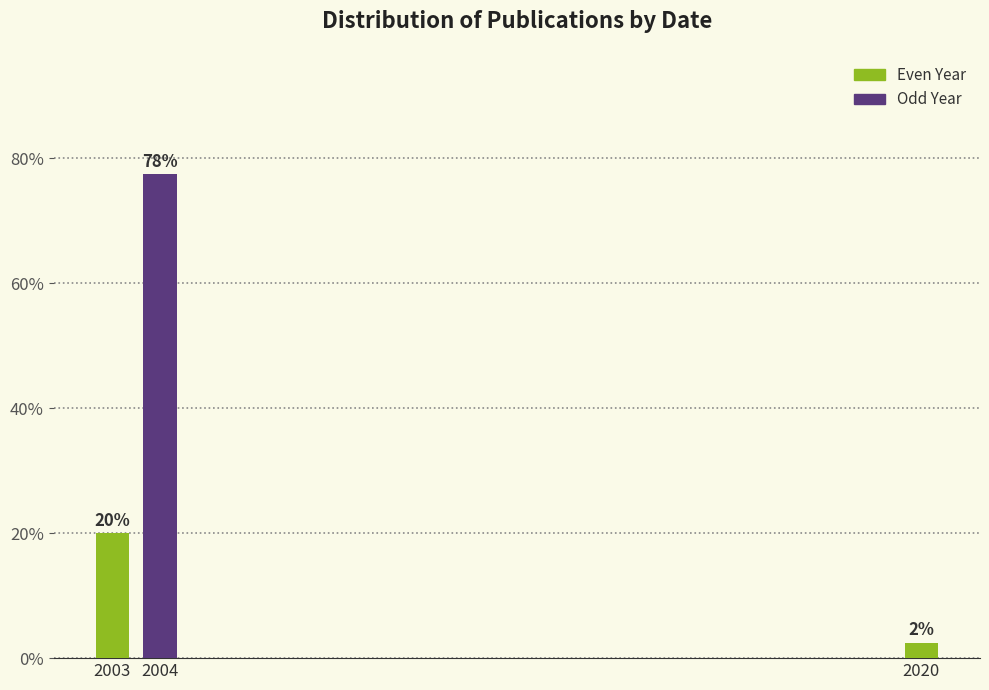

How many bars are there in total?

3